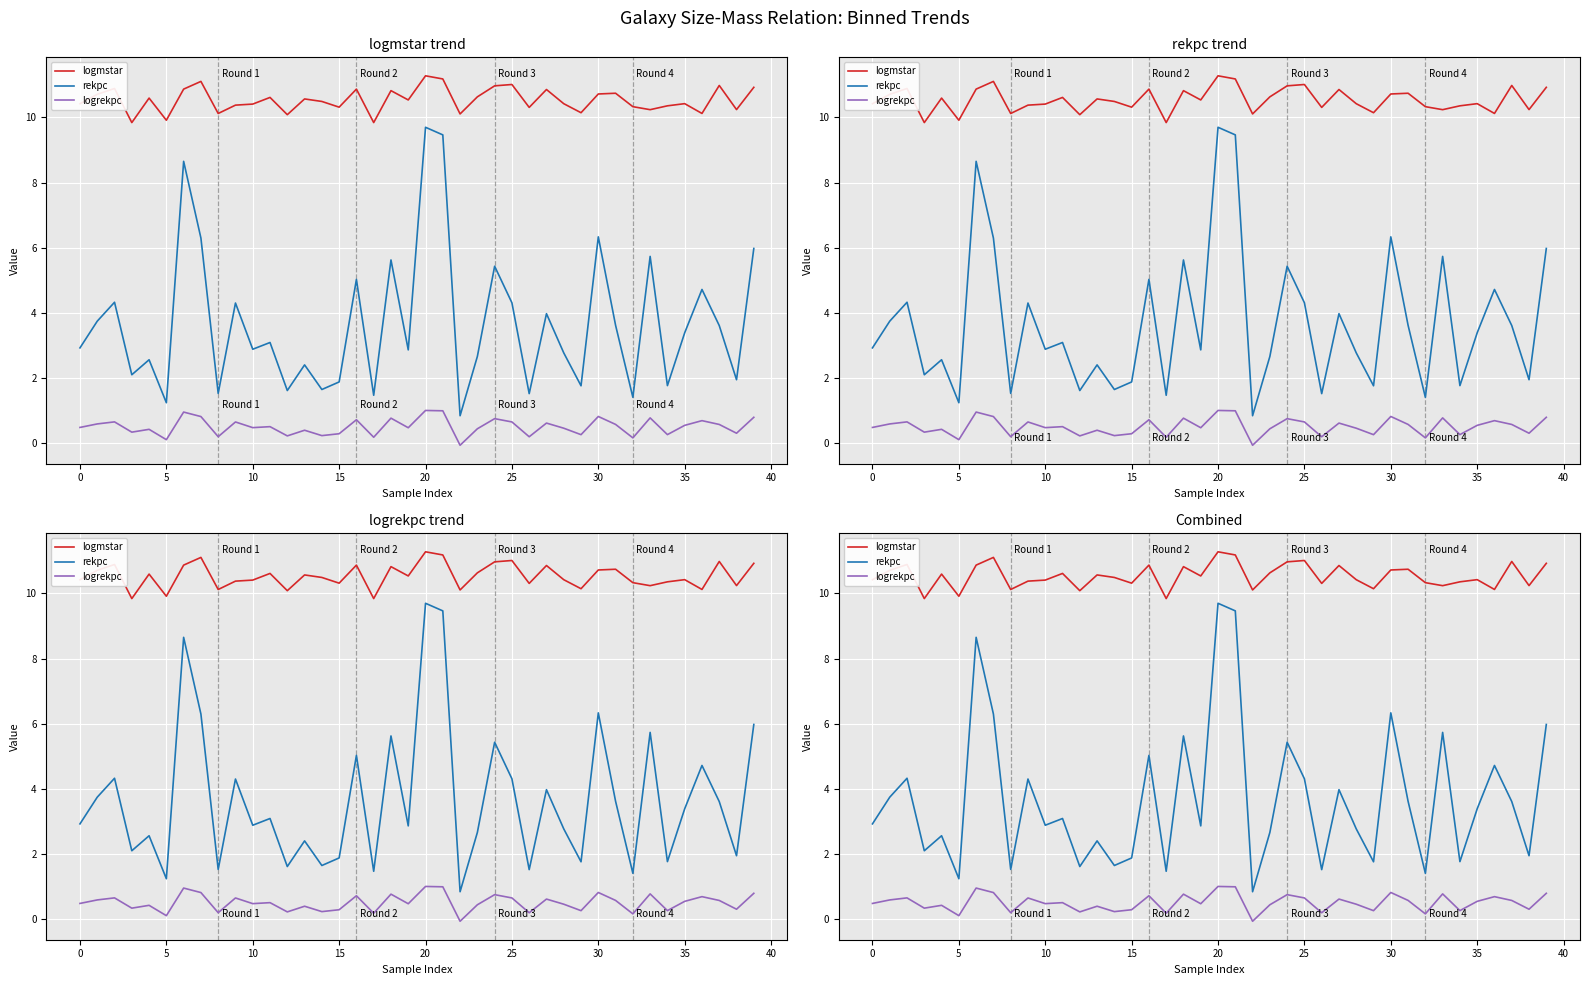

Is it true that logrekpc equals 1.0 at 21?

True